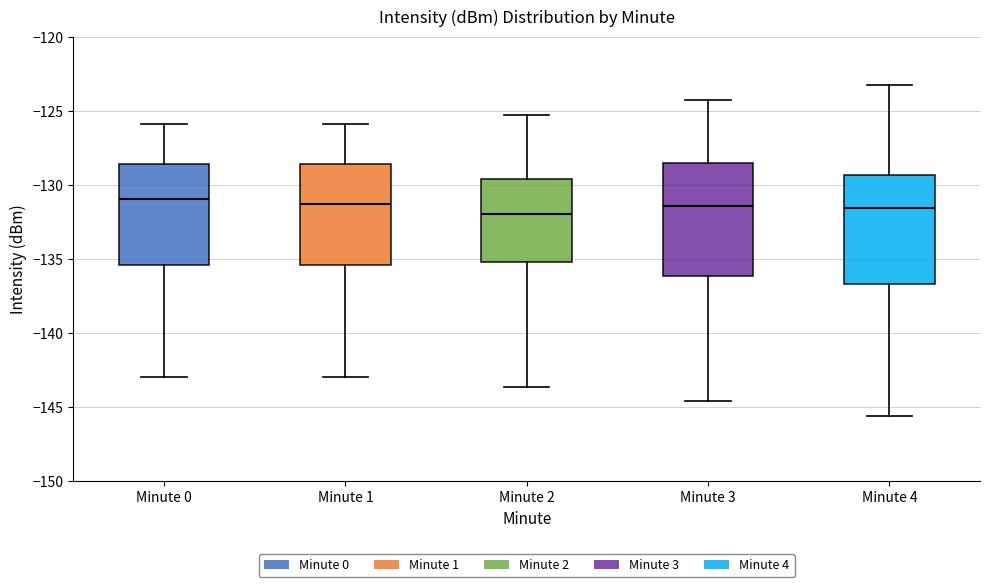

Reading left to right, read every box against the y-axis: the position of its median line, the range the box covers, and the ends of its whiskers. The values are not printed on the chart, so give them approximately, as read against the axis.

Minute 0: median -131.0, box -135.5 to -128.5, whiskers -143.0 to -126.0
Minute 1: median -131.5, box -135.5 to -128.5, whiskers -143.0 to -126.0
Minute 2: median -132.0, box -135.0 to -129.5, whiskers -143.5 to -125.5
Minute 3: median -131.5, box -136.0 to -128.5, whiskers -144.5 to -124.5
Minute 4: median -131.5, box -136.5 to -129.5, whiskers -145.5 to -123.5